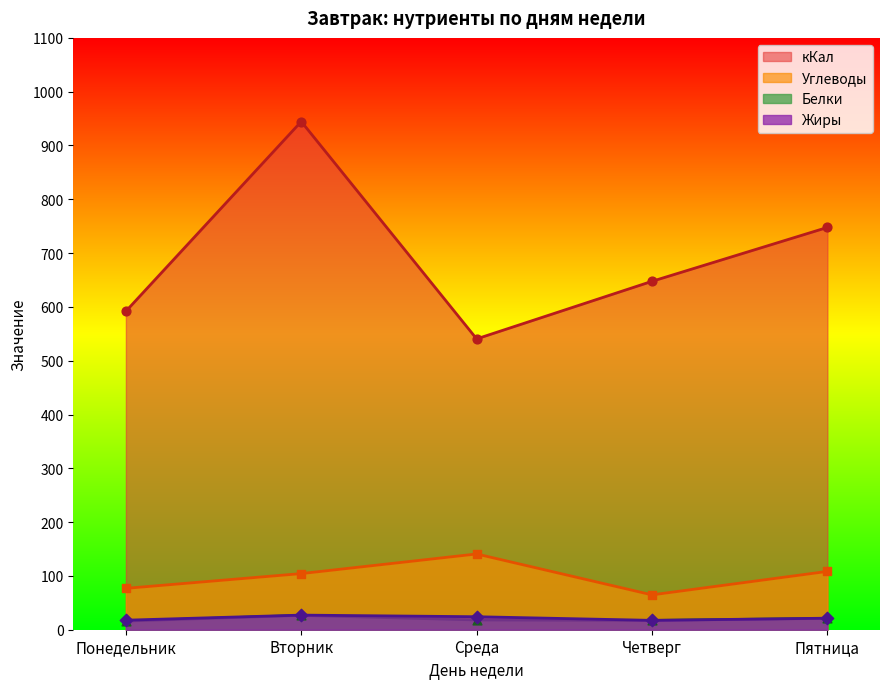

At which category is the sum across all series the highest?

Вторник